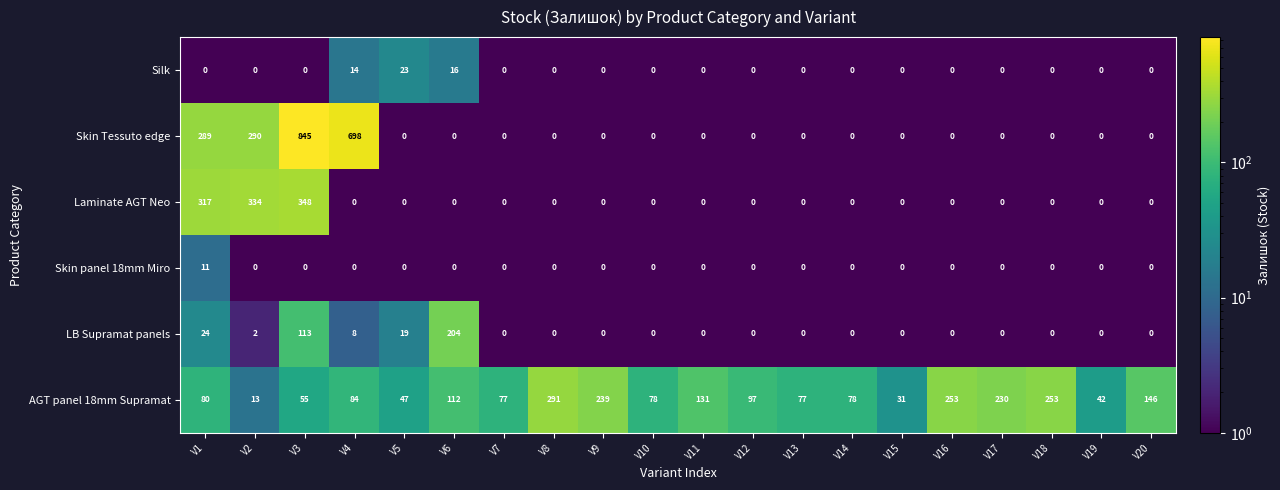

List the series in order of their peak value, highest first.

Skin Tessuto edge, Laminate AGT Neo, AGT panel 18mm Supramat, LB Supramat panels, Silk, Skin panel 18mm Miro